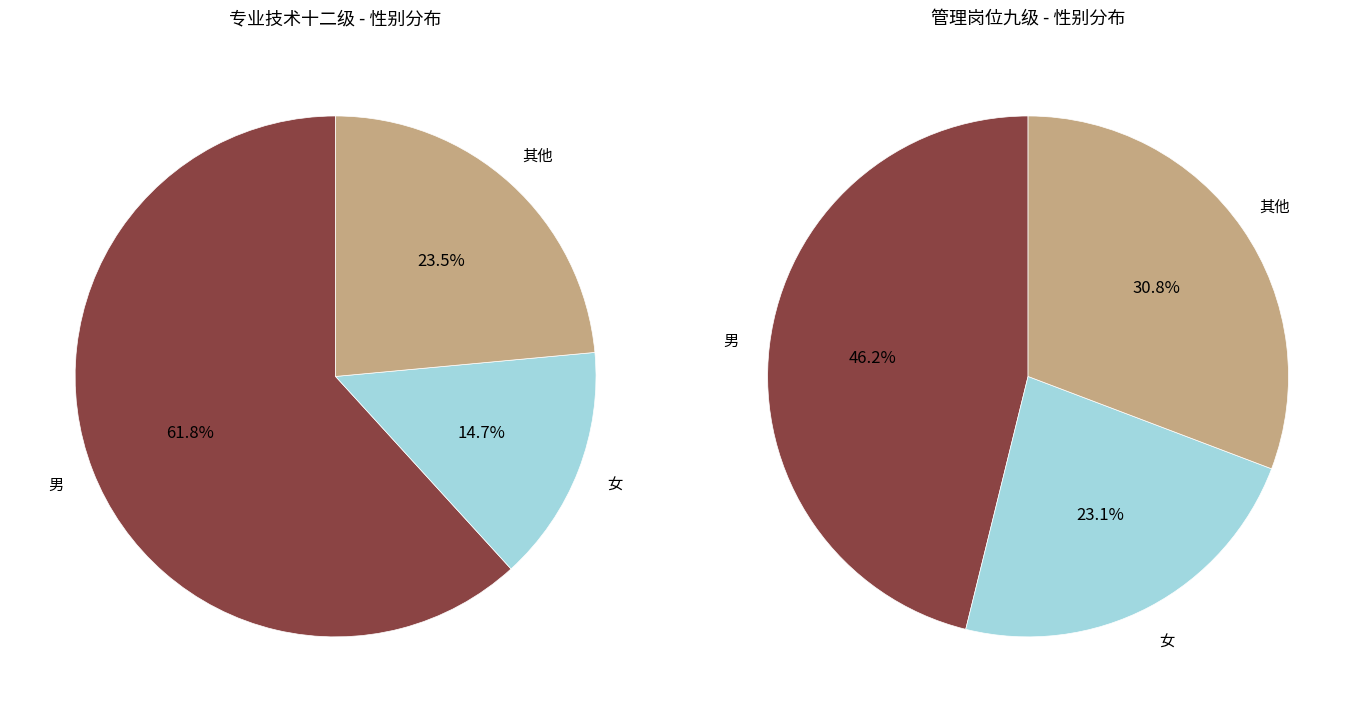

True or false: 专业技术十二级 accounts for 72% of the total.

True